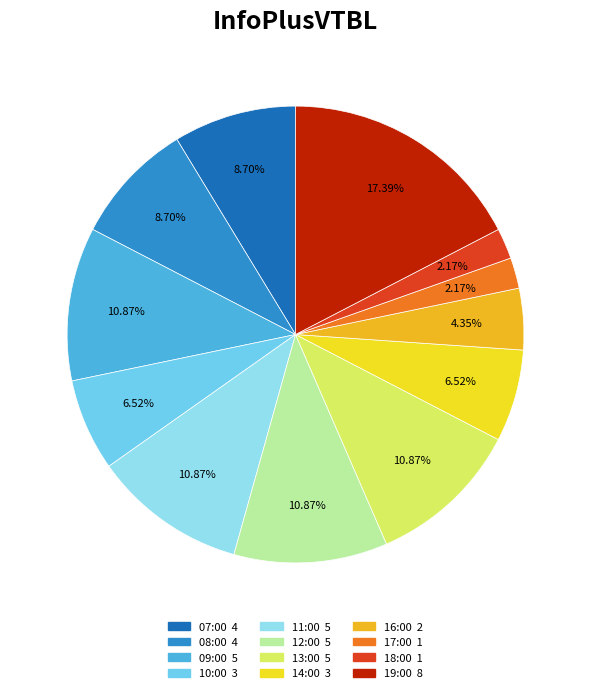

To the nearest percent, what is the combined percentage of 12:00 and 11:00?

22%